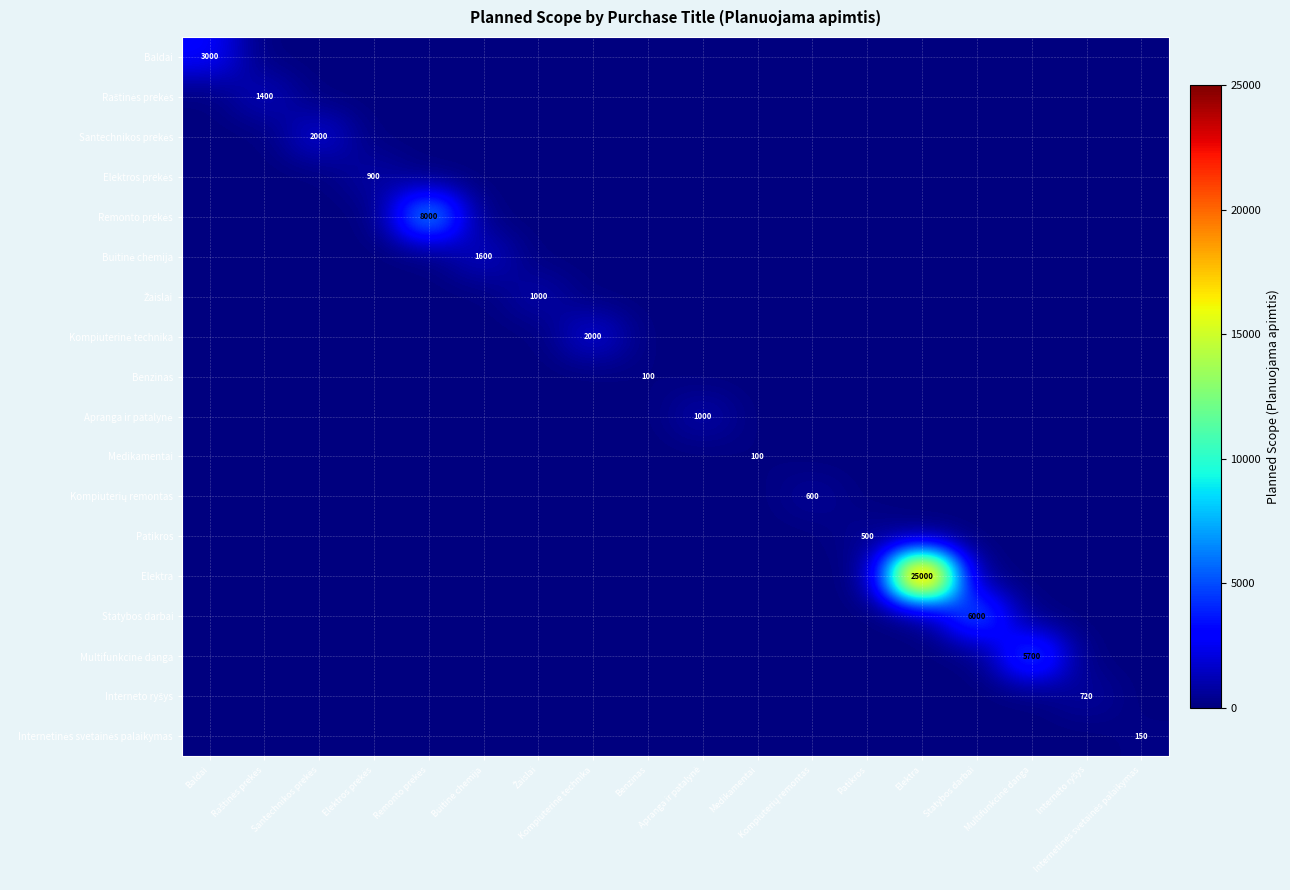

Is it true that Medikamentai equals -42 at Statybos darbai?

False